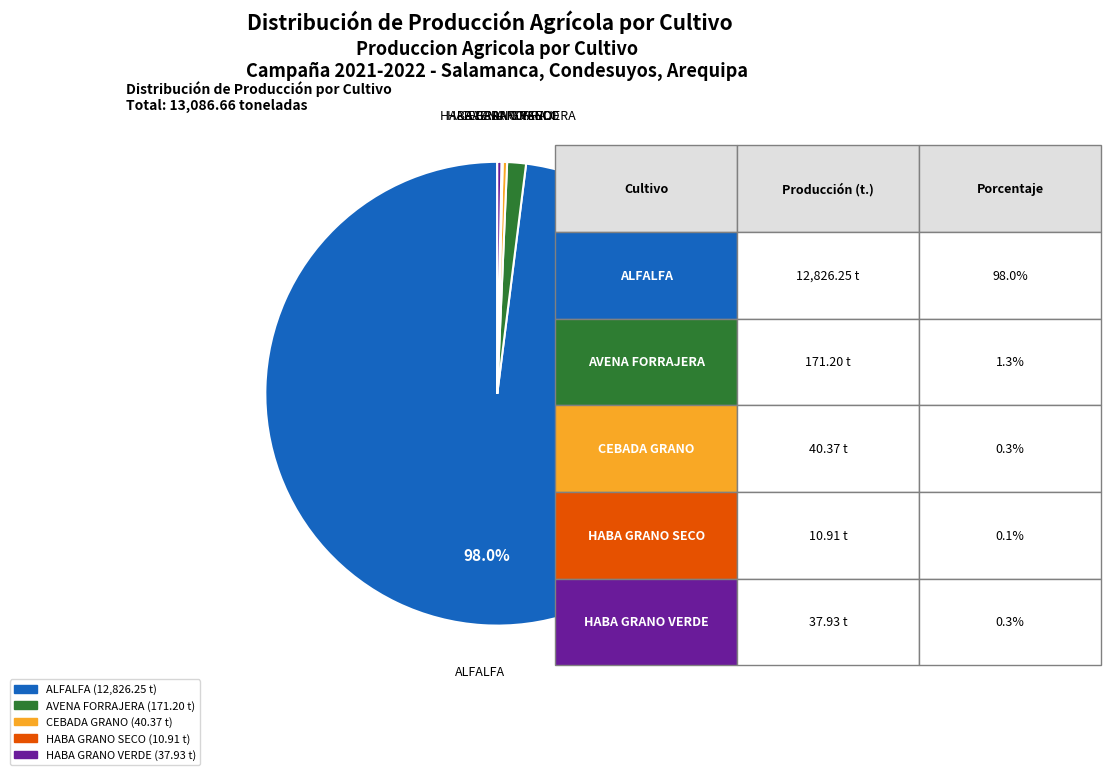

Between AVENA FORRAJERA and CEBADA GRANO, which is larger?

AVENA FORRAJERA